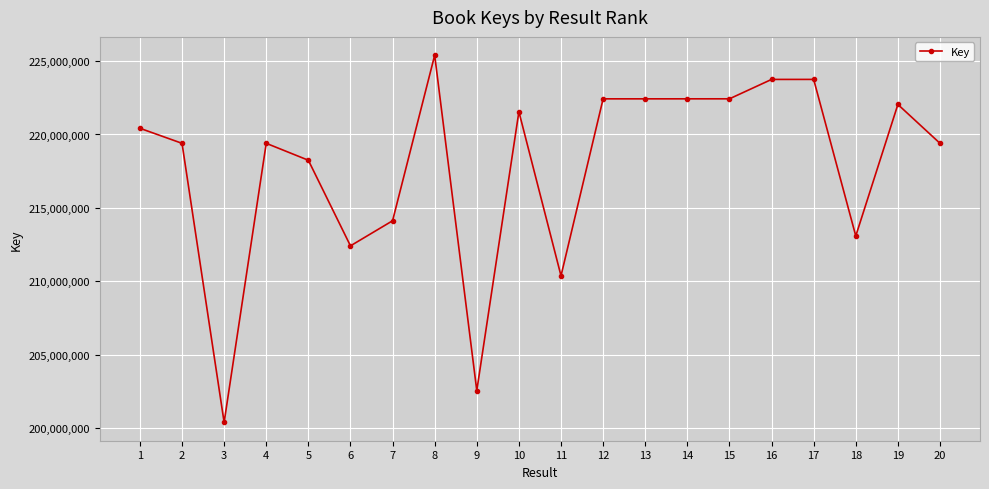

Is it true that the value at 18 is 213086641?

True